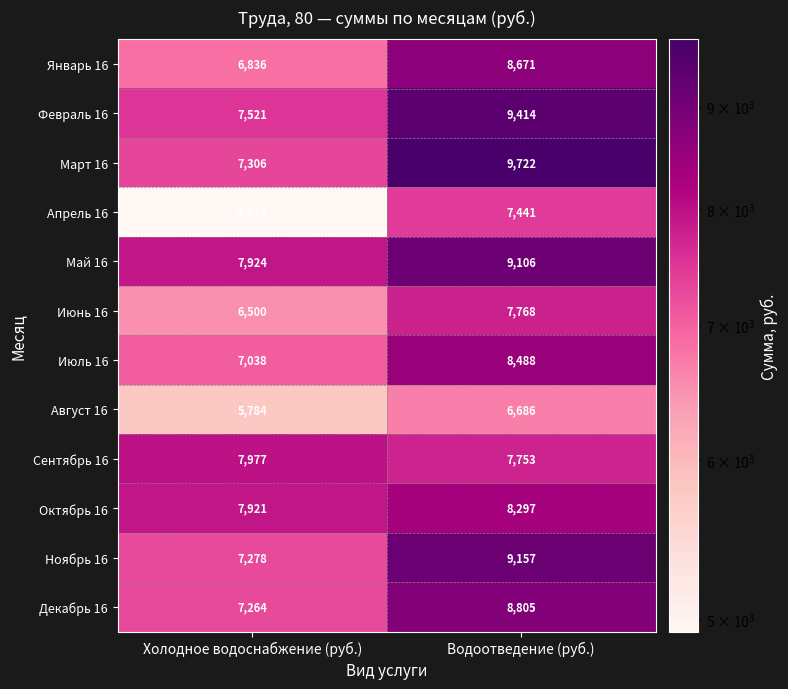

Reading left to right, transcribe all the data shown in this chart.

Январь 16: Холодное водоснабжение (руб.)=6836	Водоотведение (руб.)=8671
Февраль 16: Холодное водоснабжение (руб.)=7521	Водоотведение (руб.)=9414
Март 16: Холодное водоснабжение (руб.)=7306	Водоотведение (руб.)=9722
Апрель 16: Холодное водоснабжение (руб.)=4929	Водоотведение (руб.)=7441
Май 16: Холодное водоснабжение (руб.)=7924	Водоотведение (руб.)=9106
Июнь 16: Холодное водоснабжение (руб.)=6500	Водоотведение (руб.)=7768
Июль 16: Холодное водоснабжение (руб.)=7038	Водоотведение (руб.)=8488
Август 16: Холодное водоснабжение (руб.)=5784	Водоотведение (руб.)=6686
Сентябрь 16: Холодное водоснабжение (руб.)=7977	Водоотведение (руб.)=7753
Октябрь 16: Холодное водоснабжение (руб.)=7921	Водоотведение (руб.)=8297
Ноябрь 16: Холодное водоснабжение (руб.)=7278	Водоотведение (руб.)=9157
Декабрь 16: Холодное водоснабжение (руб.)=7264	Водоотведение (руб.)=8805